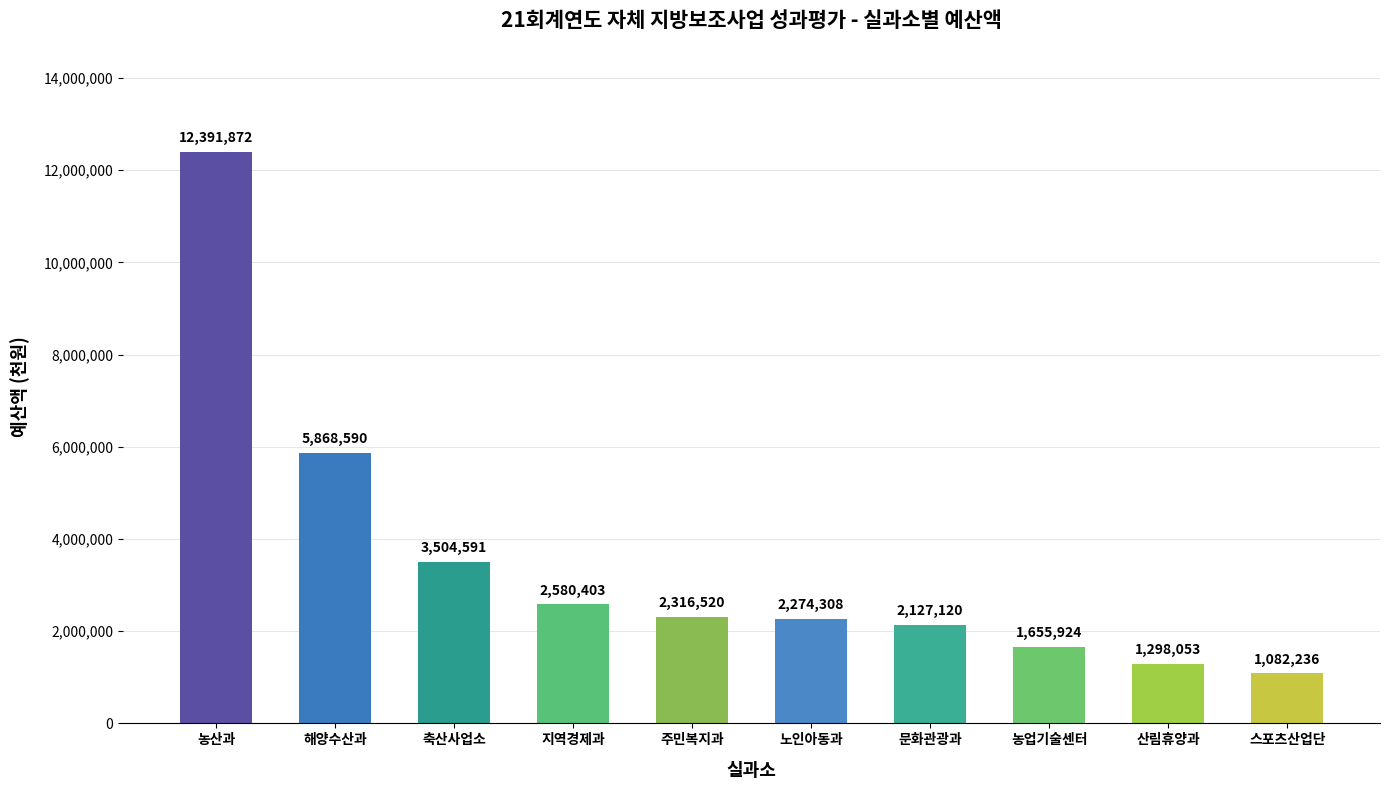

Rank the categories by value from lowest to highest.

스포츠산업단, 산림휴양과, 농업기술센터, 문화관광과, 노인아동과, 주민복지과, 지역경제과, 축산사업소, 해양수산과, 농산과